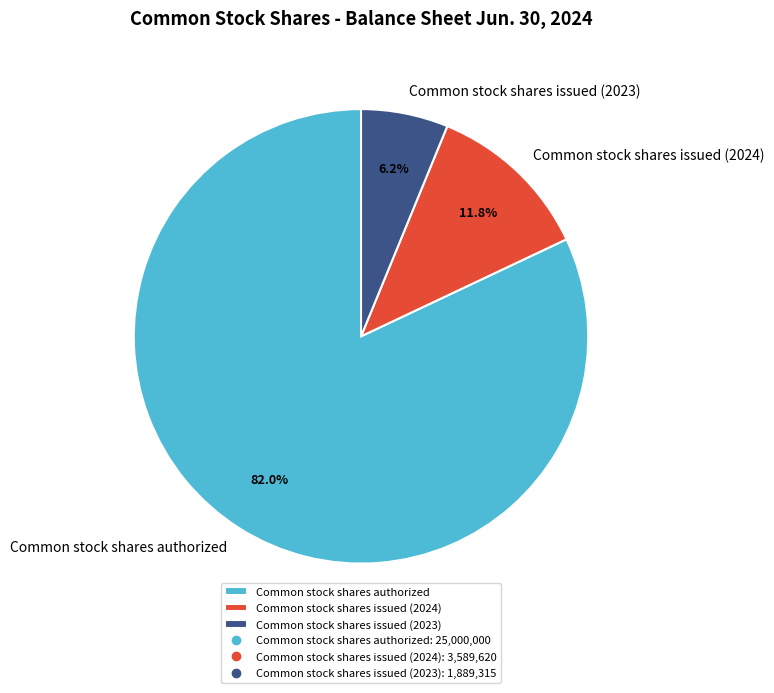

Count the number of slices in the pie.

3